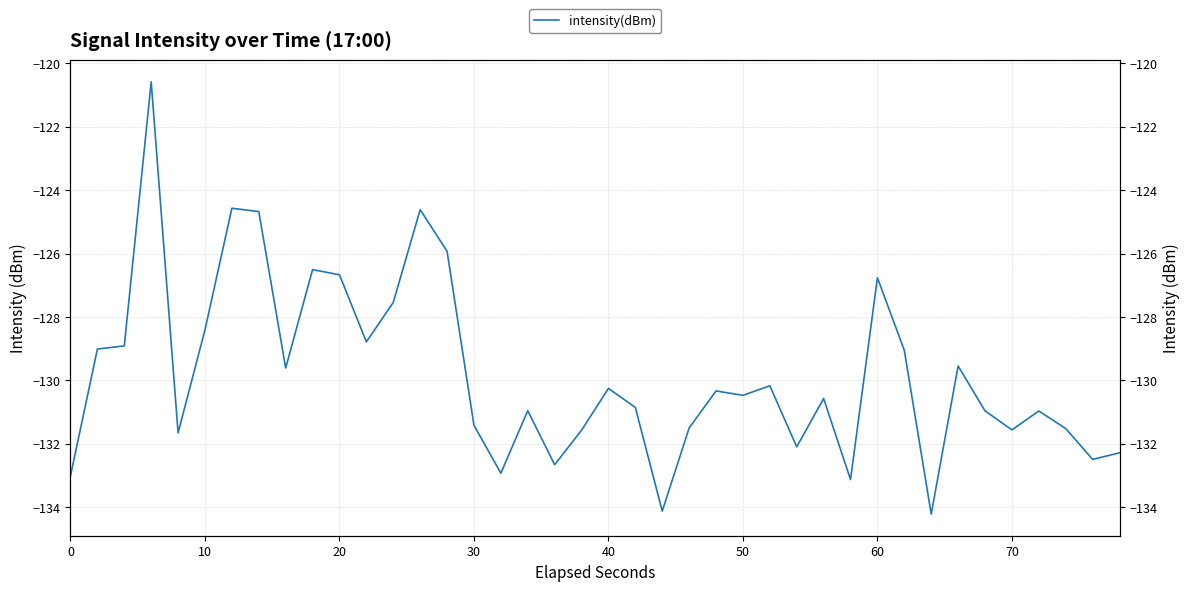

What is the value of the 14th point from the left?

-124.6